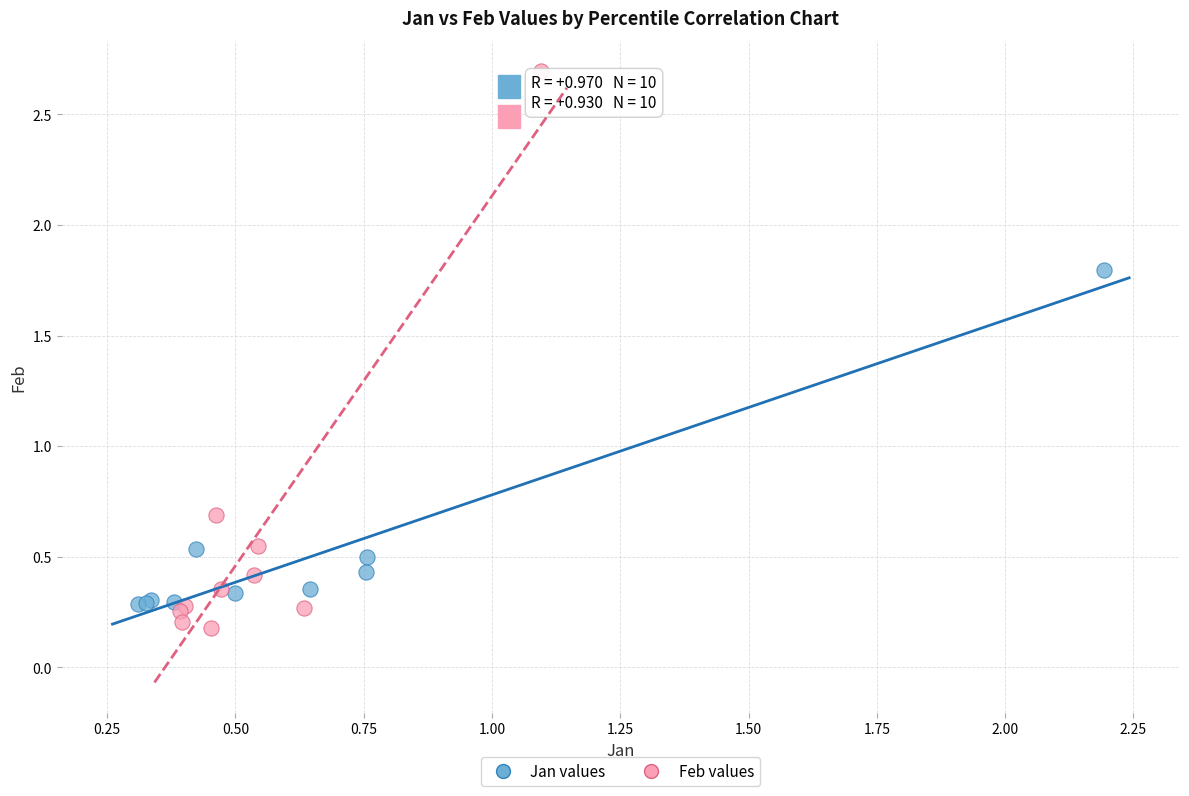

Which series contains the highest Y value?

Feb values